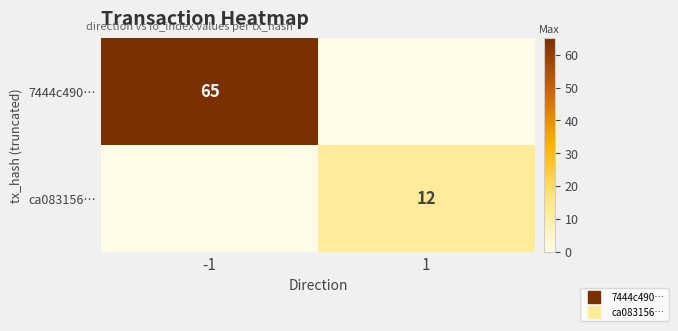

Between -1 and 1, which is larger?

-1